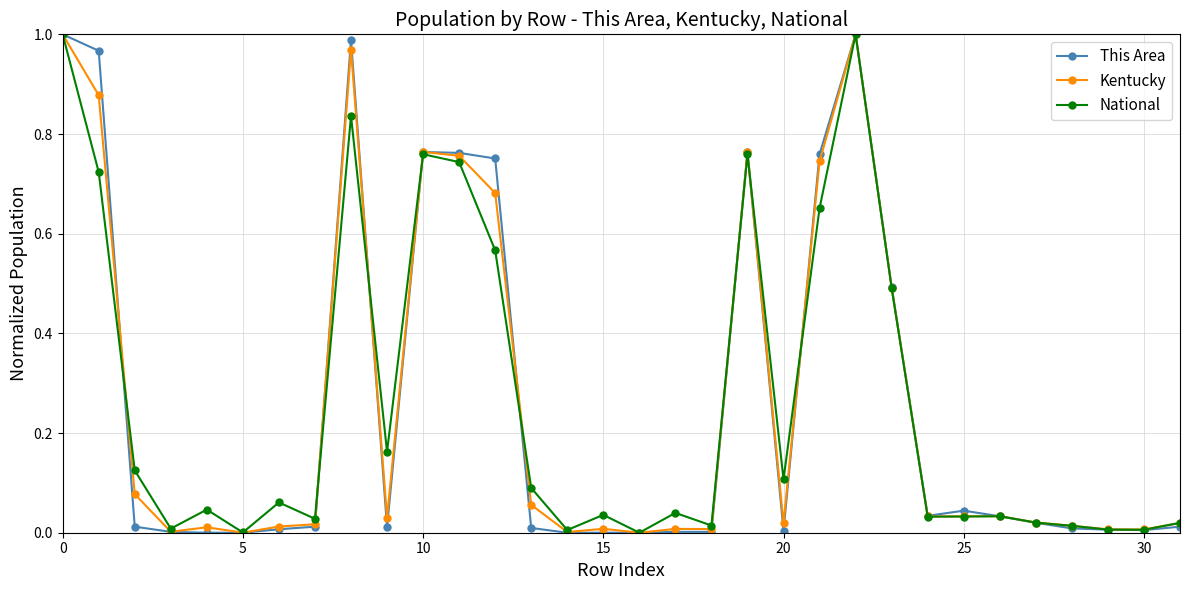

True or false: National has more than 0 points higher than both neighbors.

True